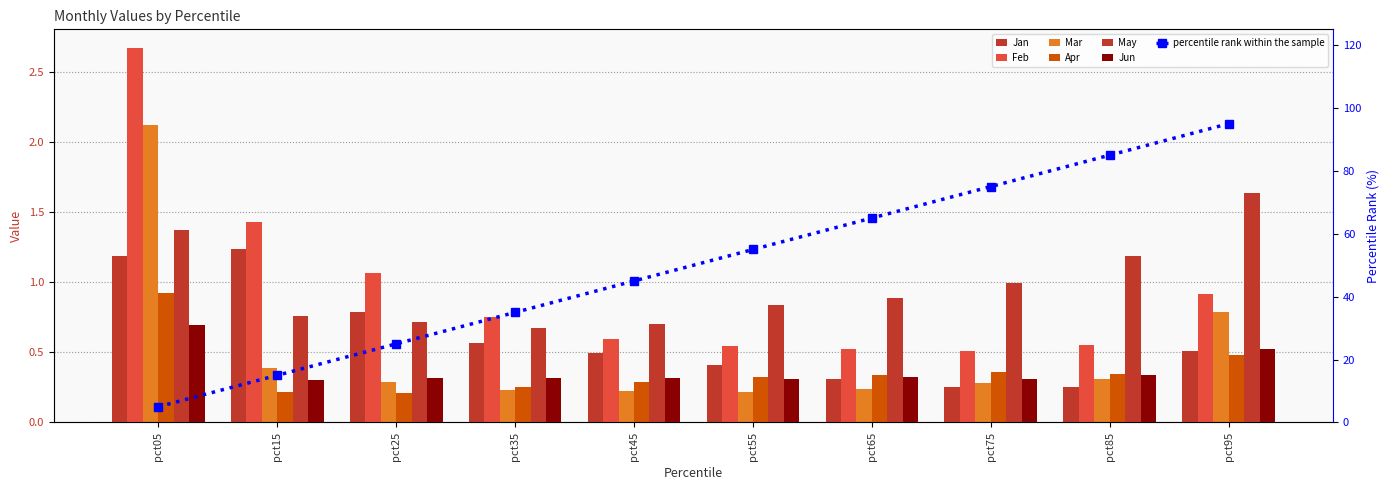

Is the value of Feb at pct05 greater than the value of Apr at pct45?

Yes